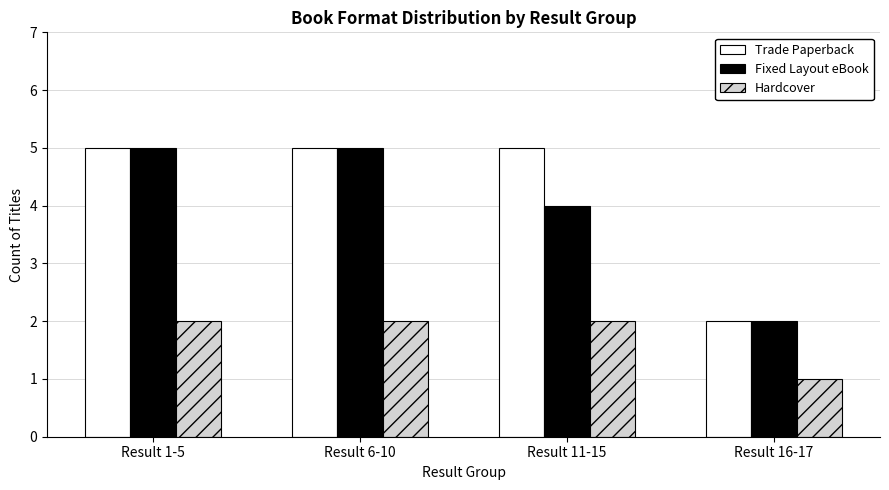

What is the difference between the second highest and minimum values in the Fixed Layout eBook series?

3